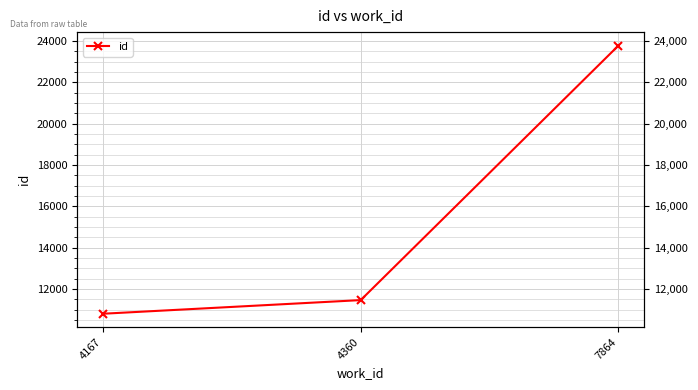

How many lines are shown in the chart?

1